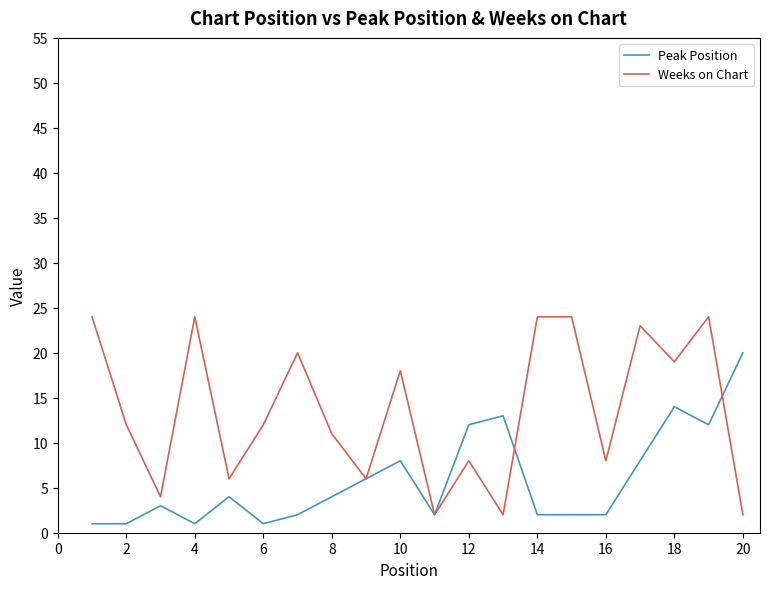

Which series has the largest range (max minus min)?

Weeks on Chart